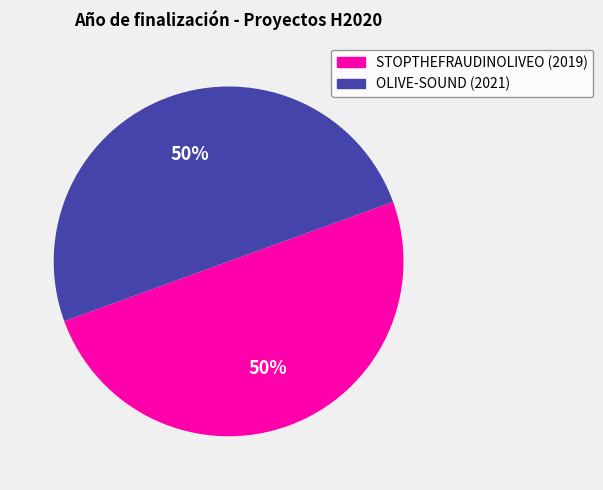

To the nearest percent, what is the average slice percentage?

50%